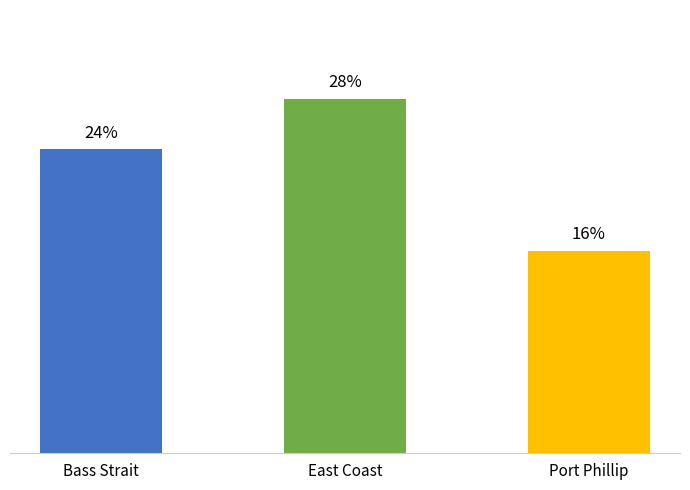

How many categories are shown in the chart?

3